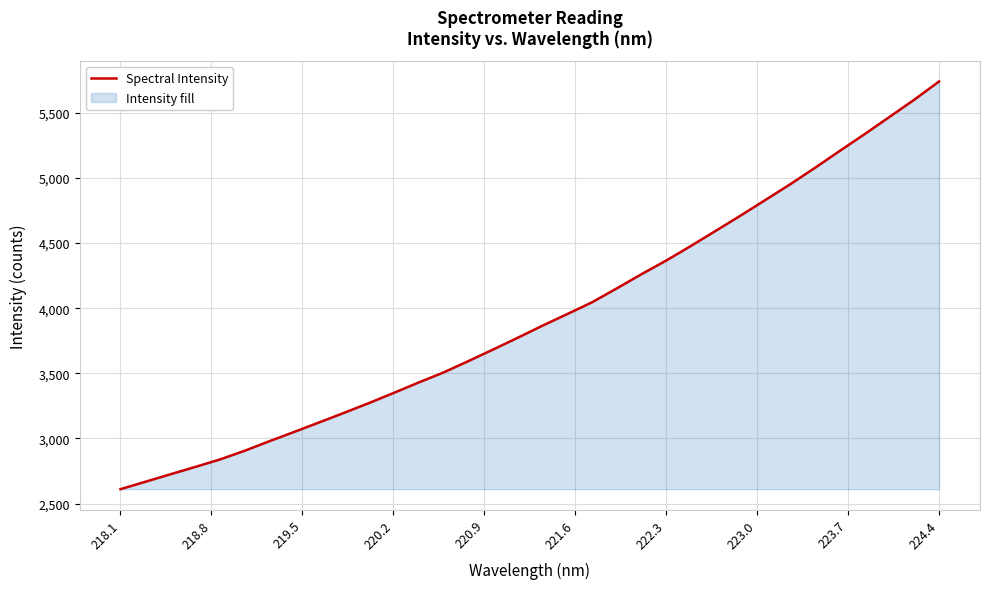

What is the difference between the maximum and minimum values?

3129.9